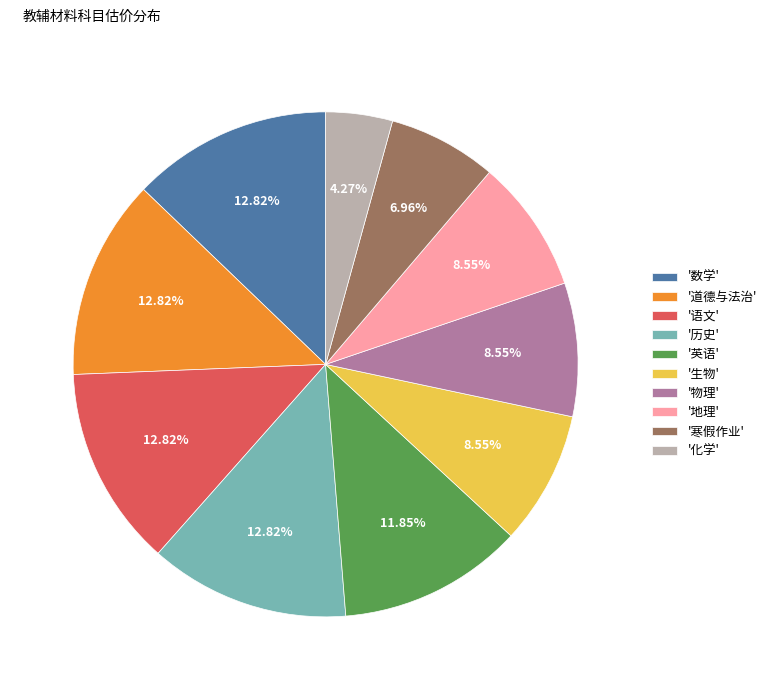

Between '化学' and '语文', which is larger?

'语文'